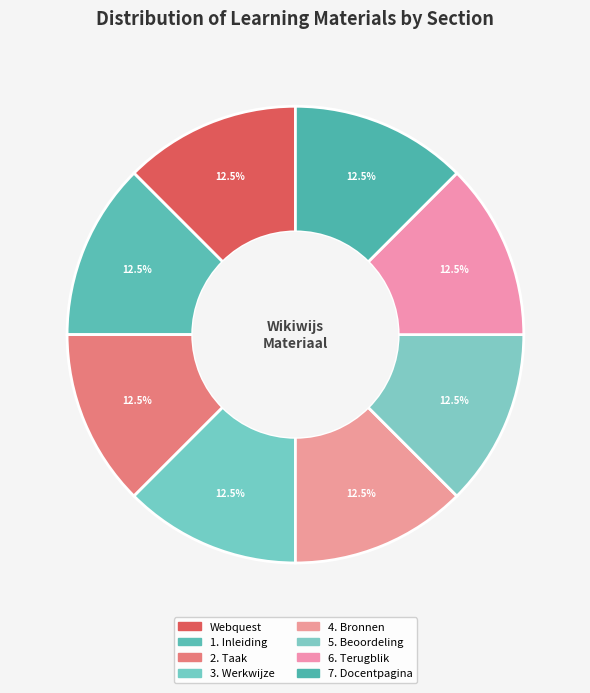

Rank the categories by value from highest to lowest.

7. Docentpagina, 6. Terugblik, 5. Beoordeling, 4. Bronnen, 3. Werkwijze, 2. Taak, 1. Inleiding, Webquest